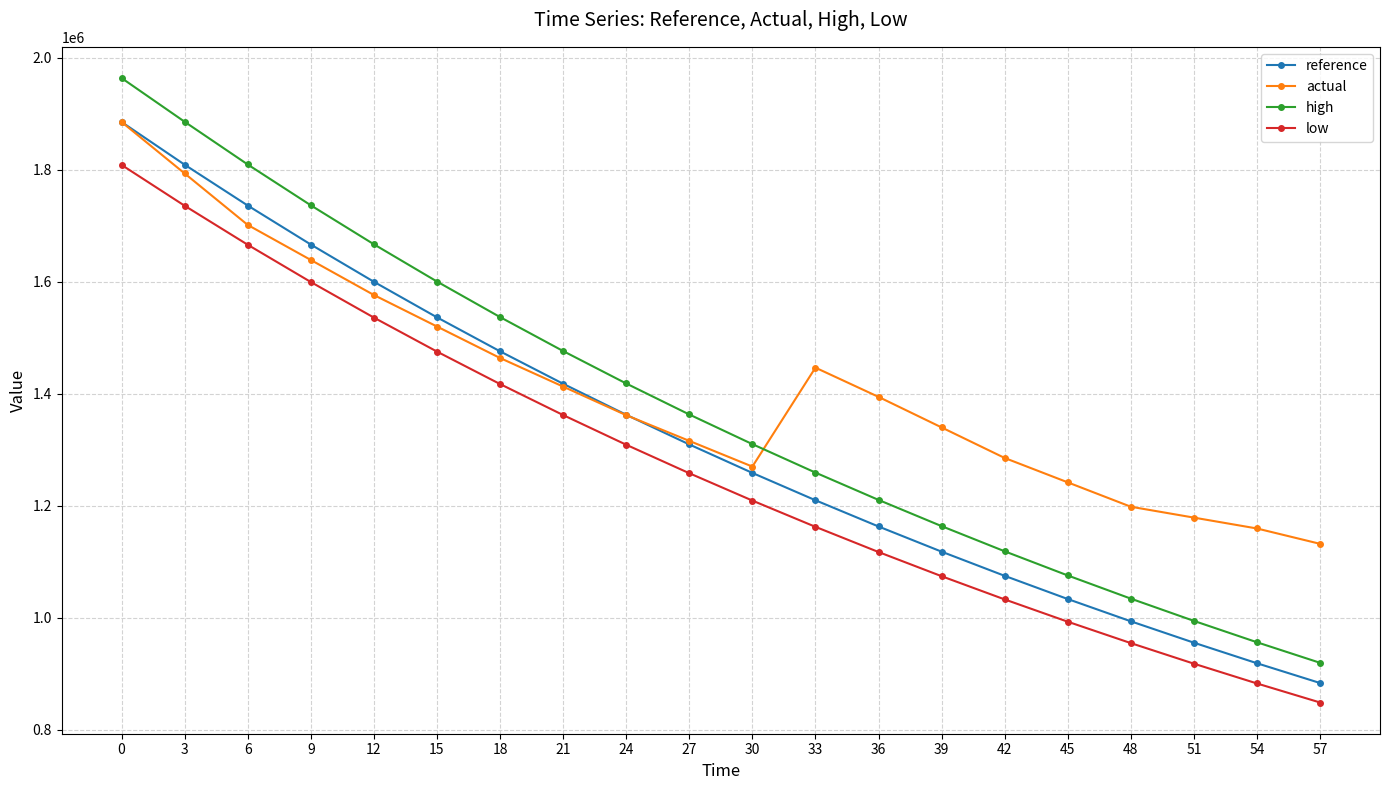

True or false: low and high cross at least once.

False